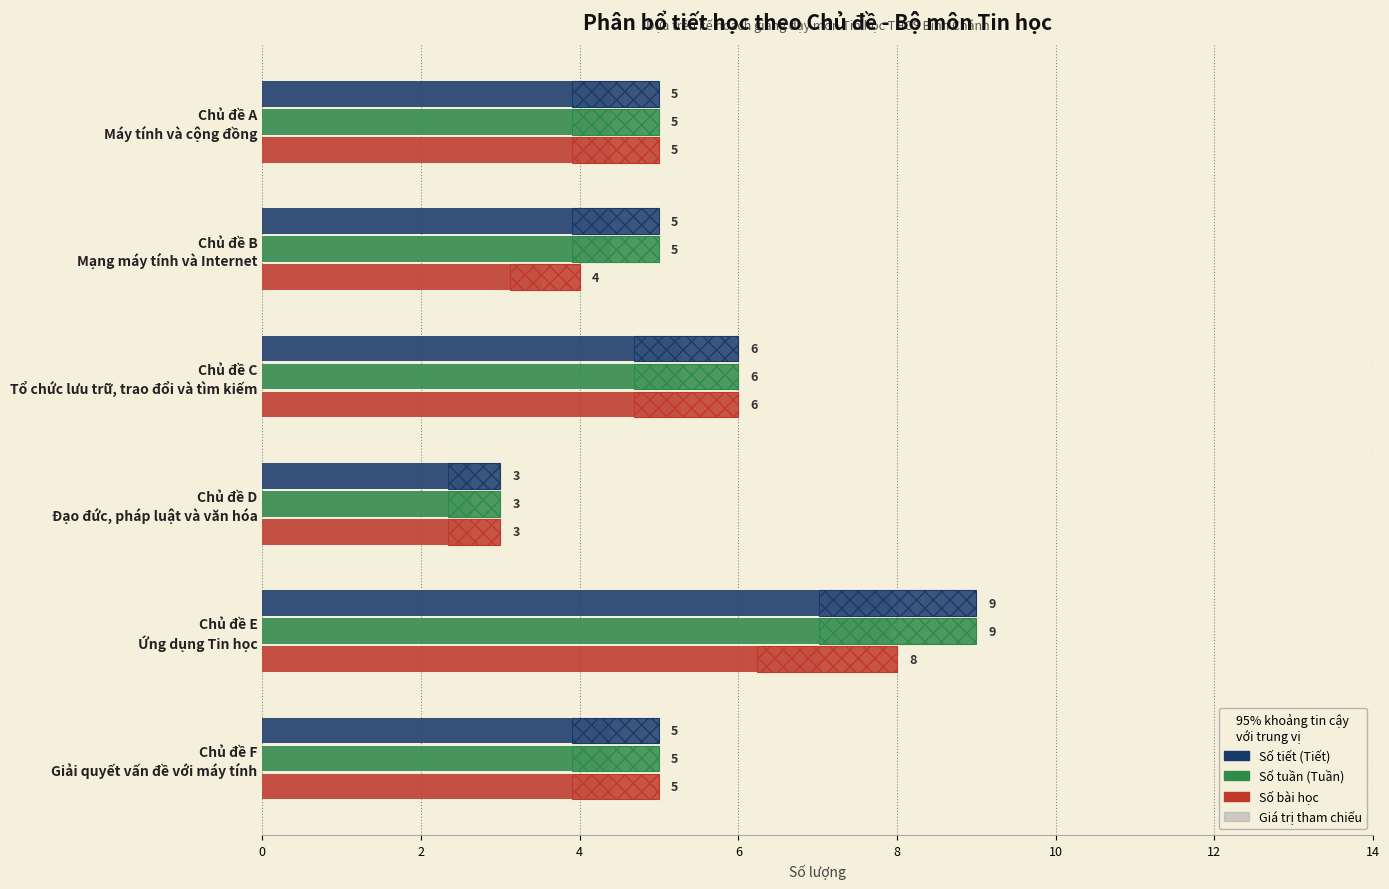

What is the value of the Số bài học bar at the 3rd from the left?

6